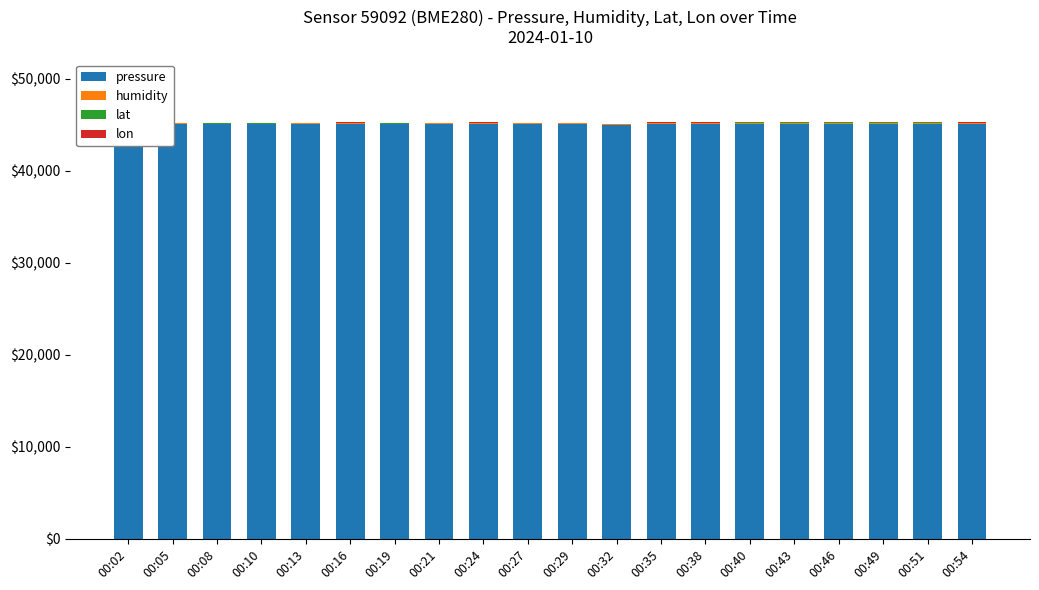

Where is humidity nearest to the value 100?

00:02